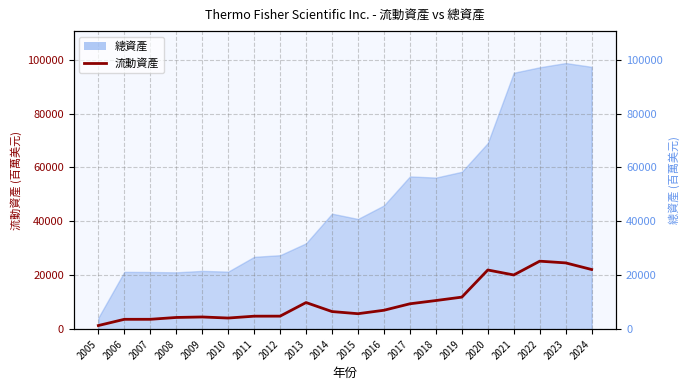

True or false: the data shows 3660 at 2006.

True